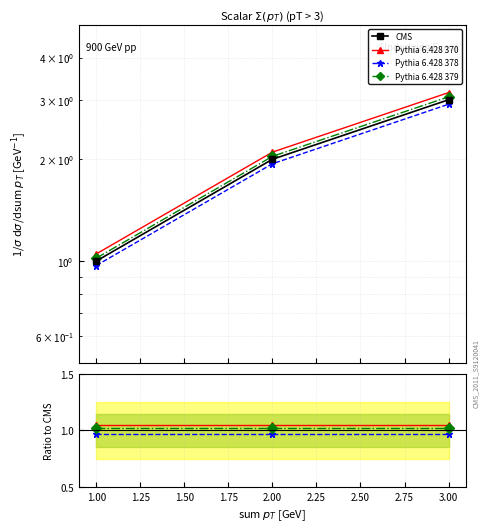

Between 2.00 and 3.00, which is larger?

3.00